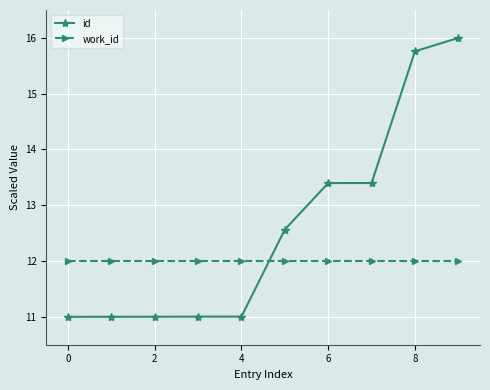

How many data points in id are less than 12?

5